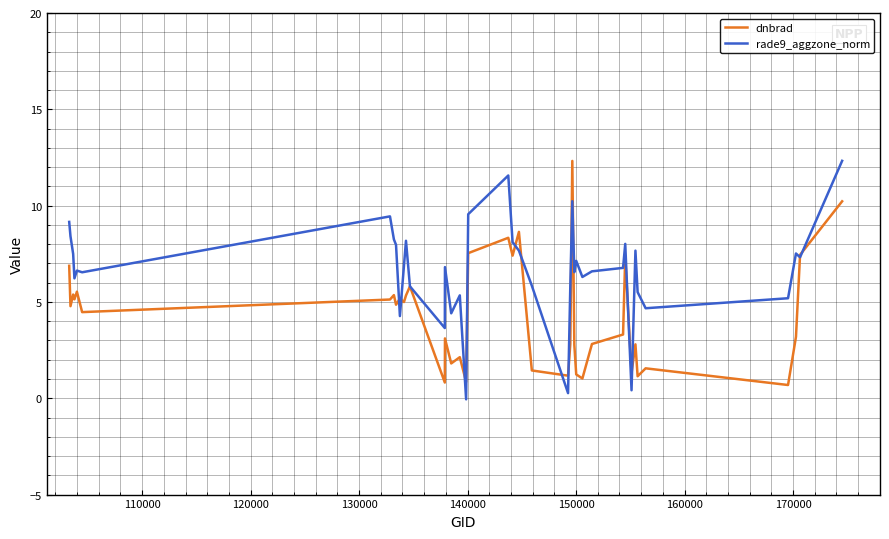

Which series has the largest total across all categories?

rade9_aggzone_norm